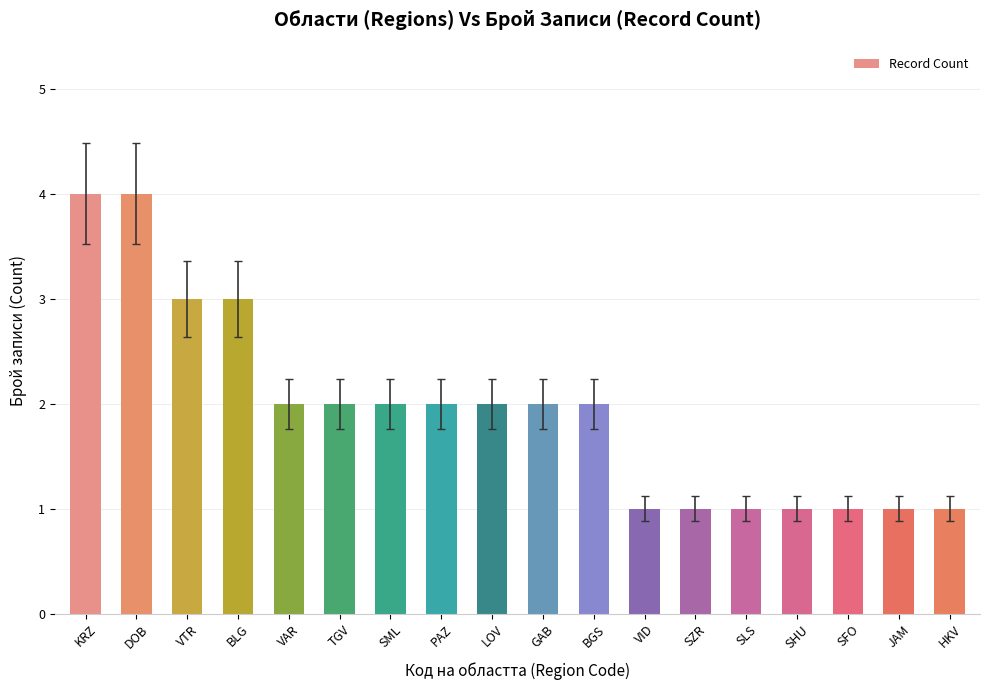

Where does the data first go above 2?

KRZ